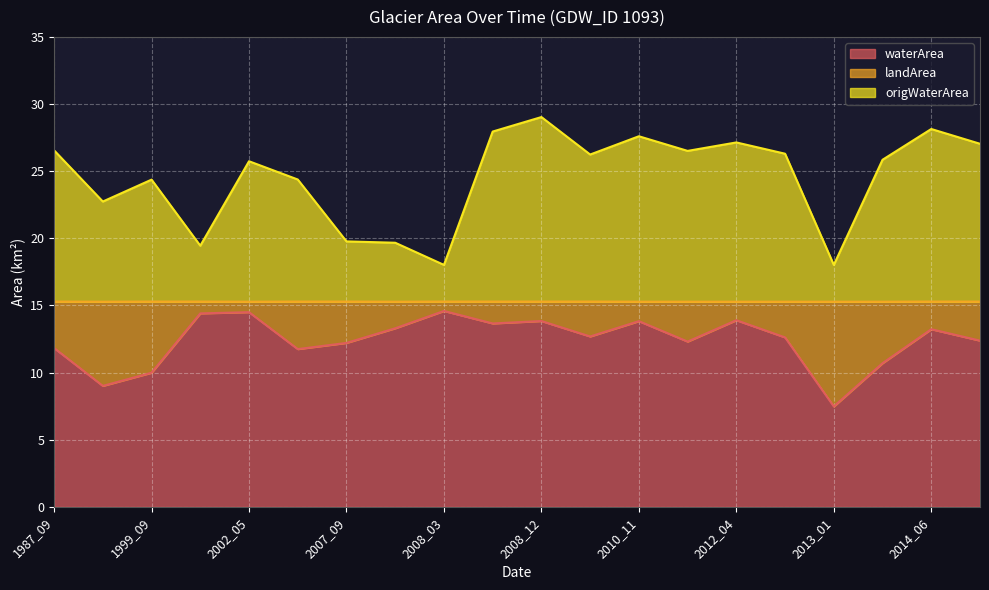

Which series changed the most between 1987_09 and 2013_01?

origWaterArea